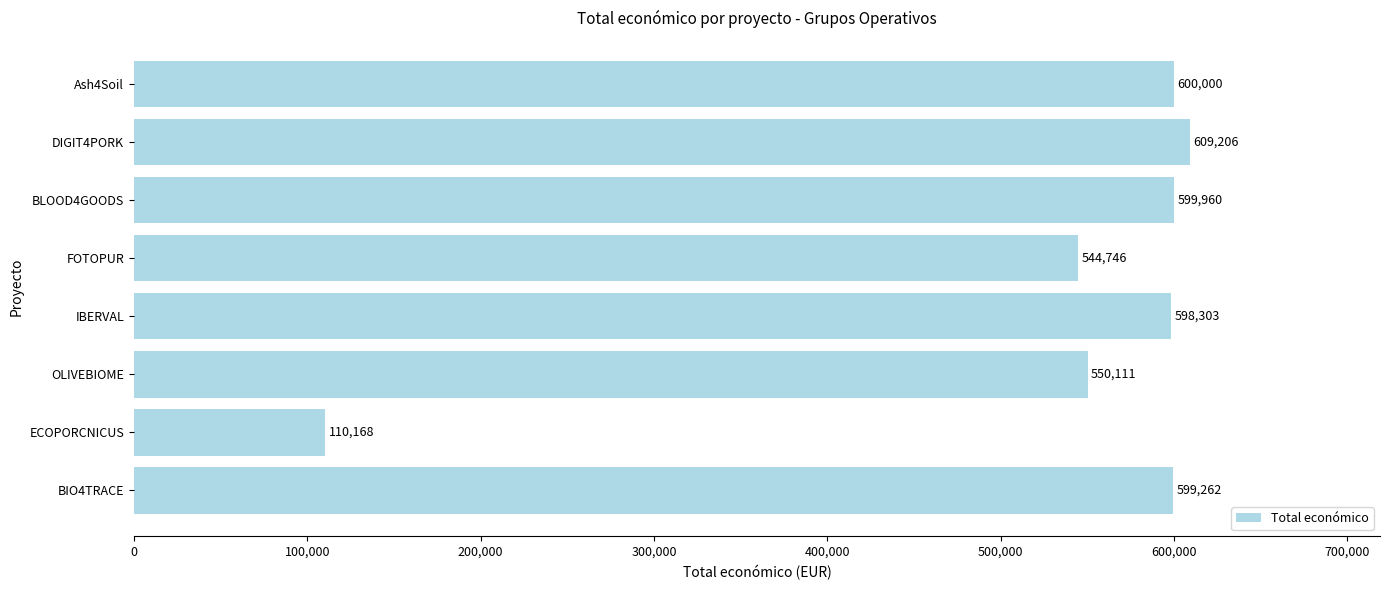

Is it true that the value at DIGIT4PORK is 920670?

False